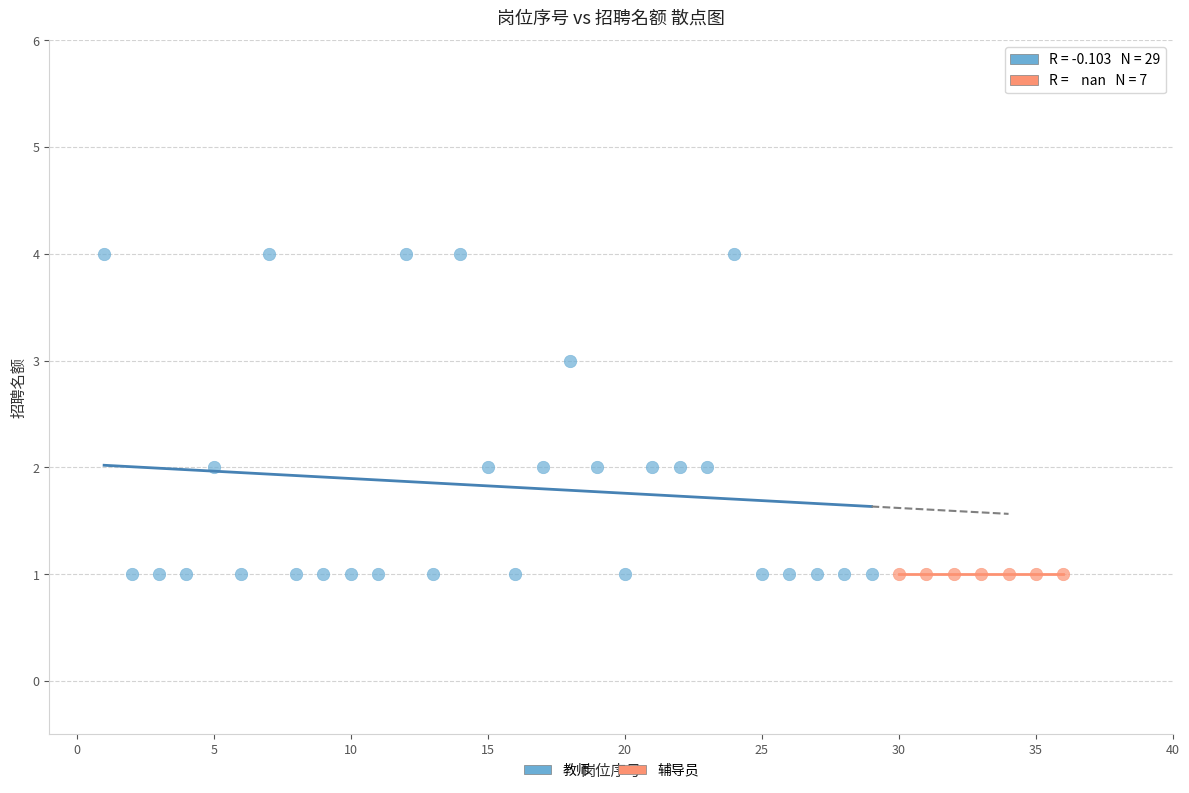

Which series reaches the maximum Y coordinate?

教师